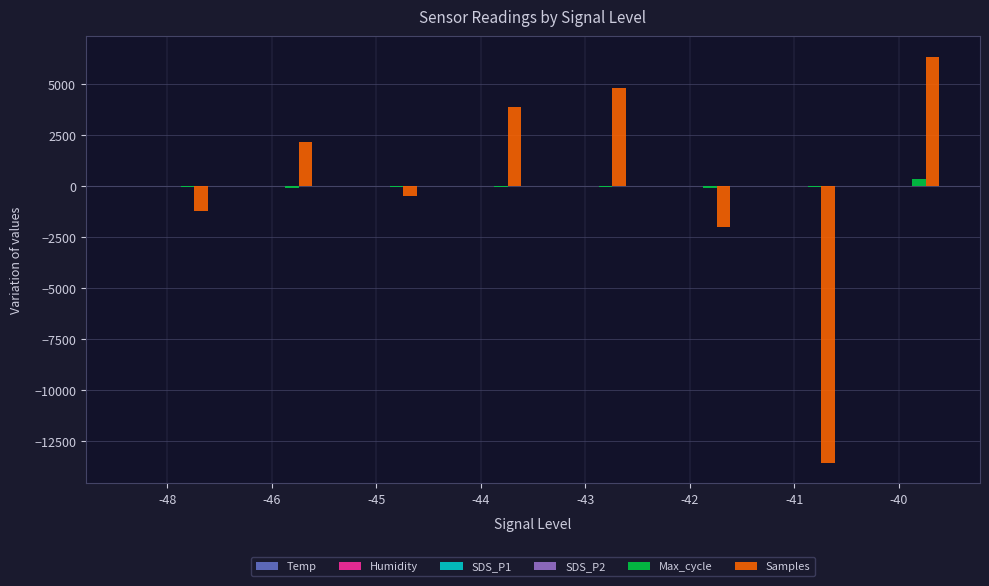

What is the maximum value shown in the chart?

6361.1